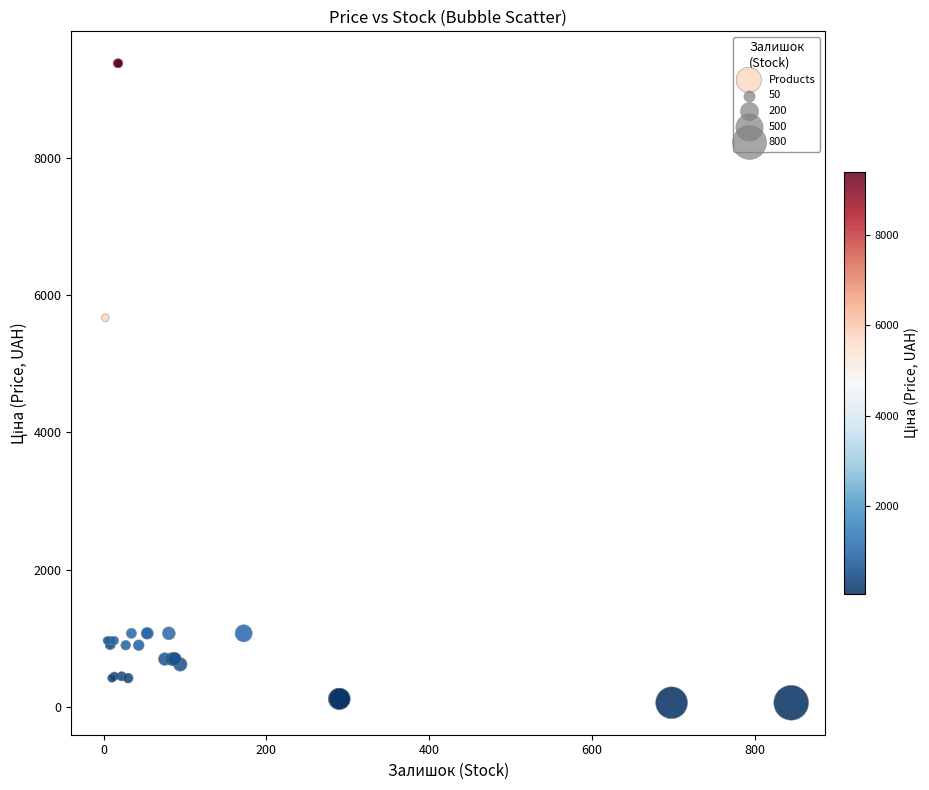

What Y value in the scatter plot is closest to 4720?

5673.8